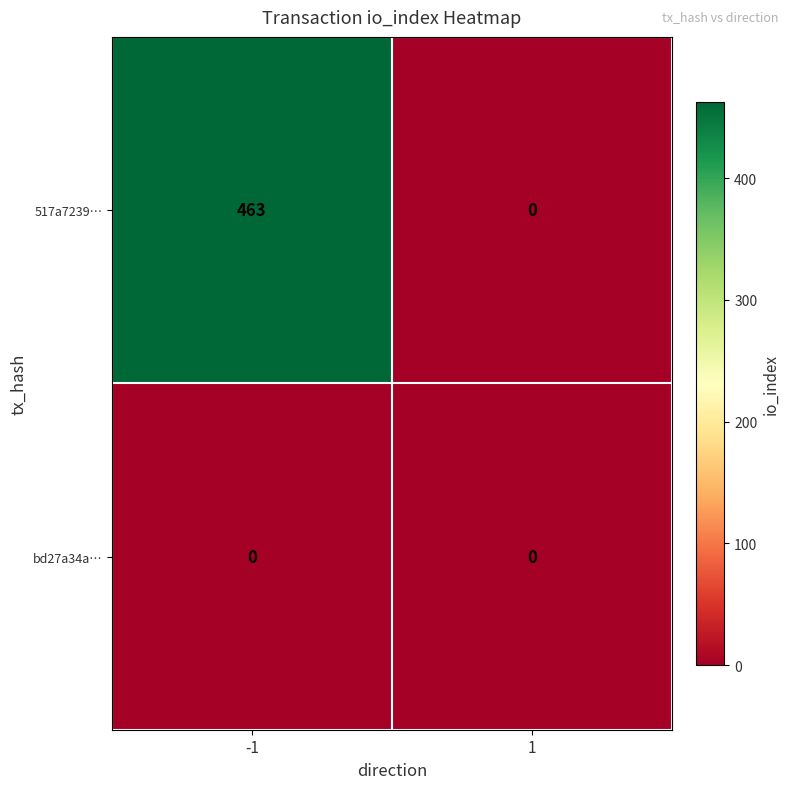

At which category is the sum across all series the highest?

-1